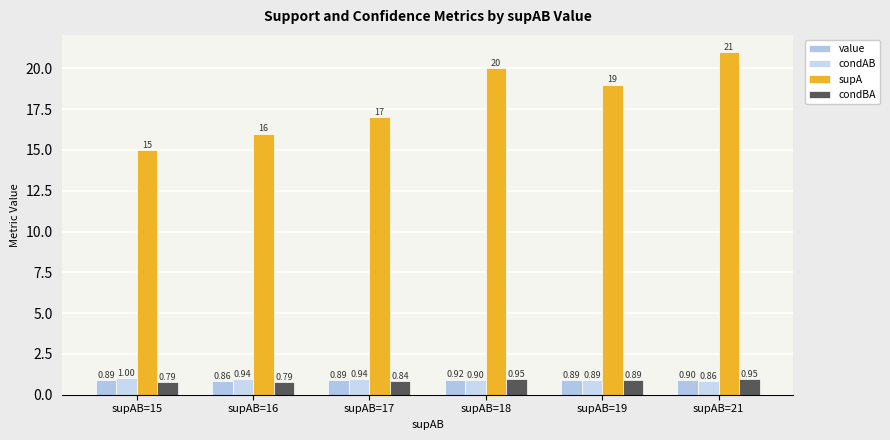

True or false: supA has a value of 10.8 at supAB=19.

False